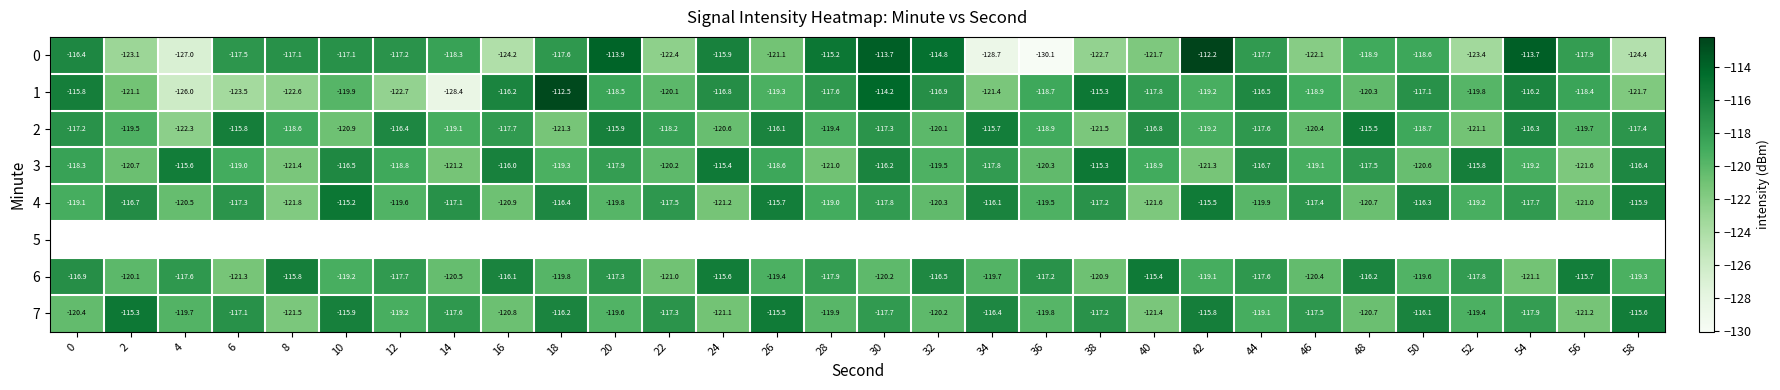

At which category does the chart reach its peak across all series?

42